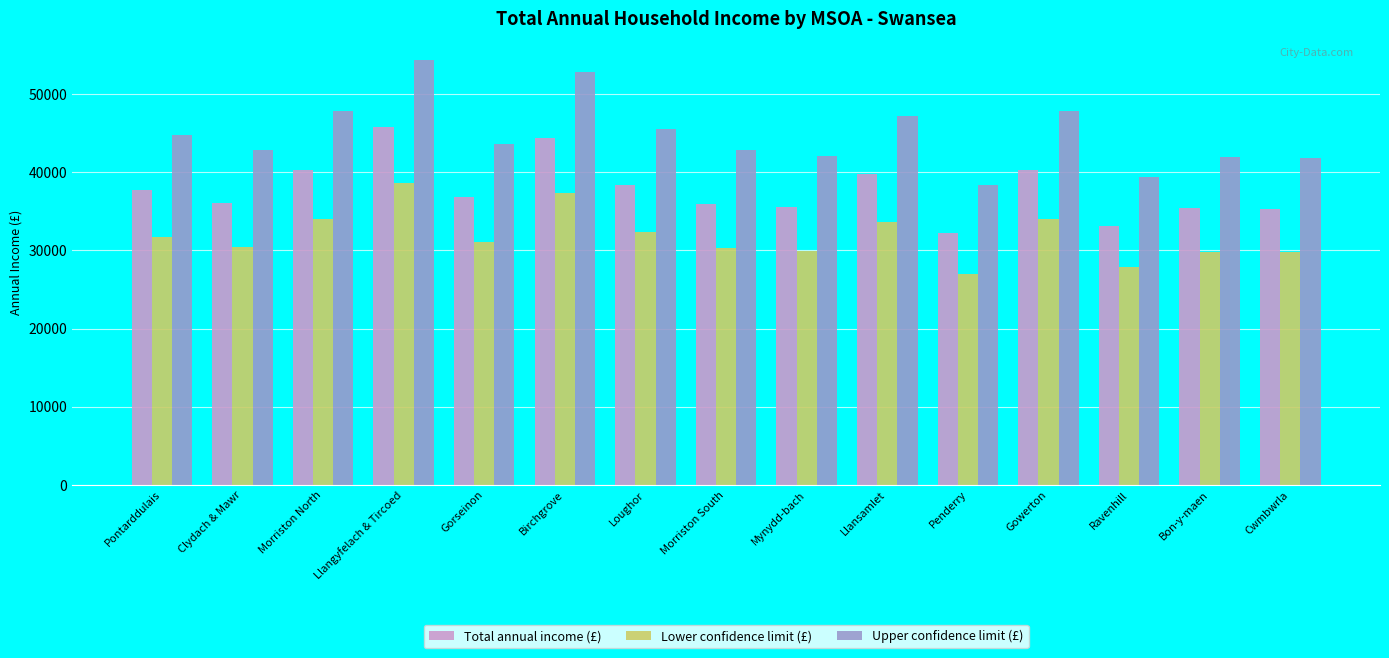

At Cwmbwrla, list the series in order from largest to smallest.

Upper confidence limit (£), Total annual income (£), Lower confidence limit (£)